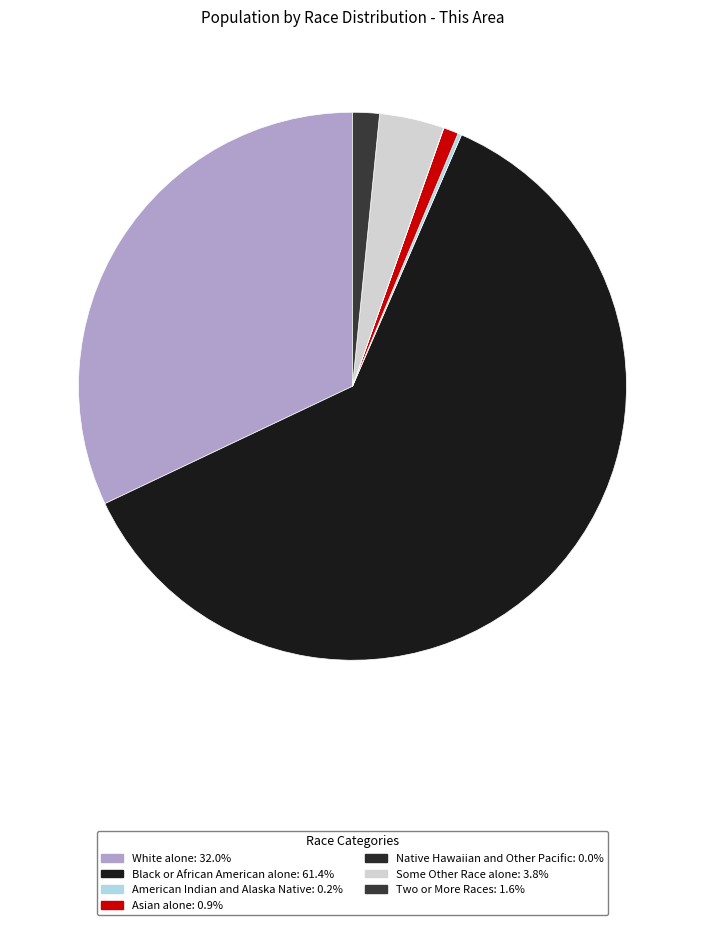

How many slices are in this pie chart?

7